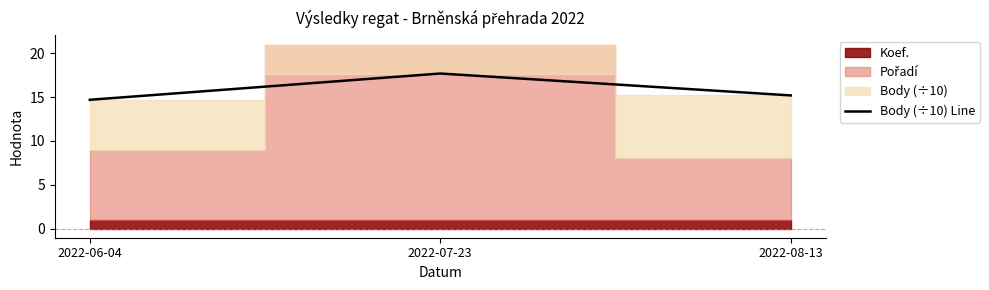

How many lines are shown in the chart?

1